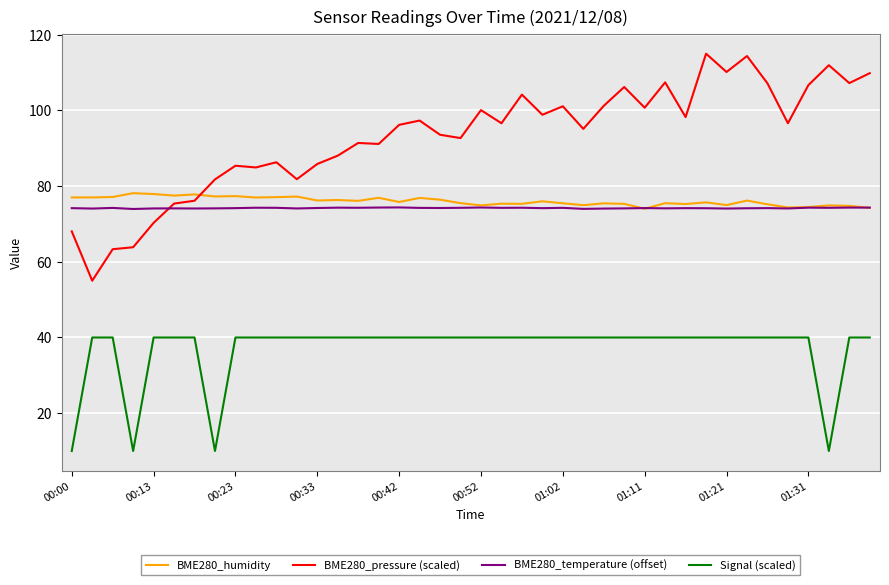

Which series has the largest total across all categories?

BME280_pressure (scaled)